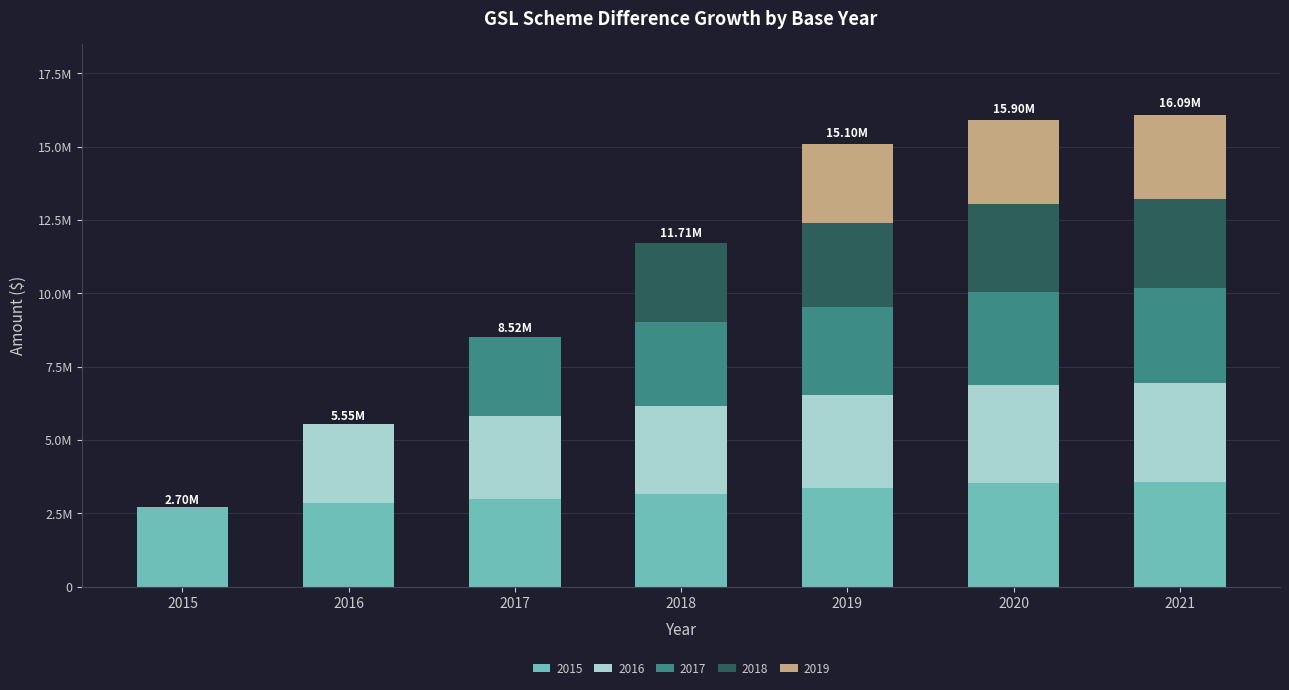

The value of 2019 at 2020 is 1601607.1. True or false?

False